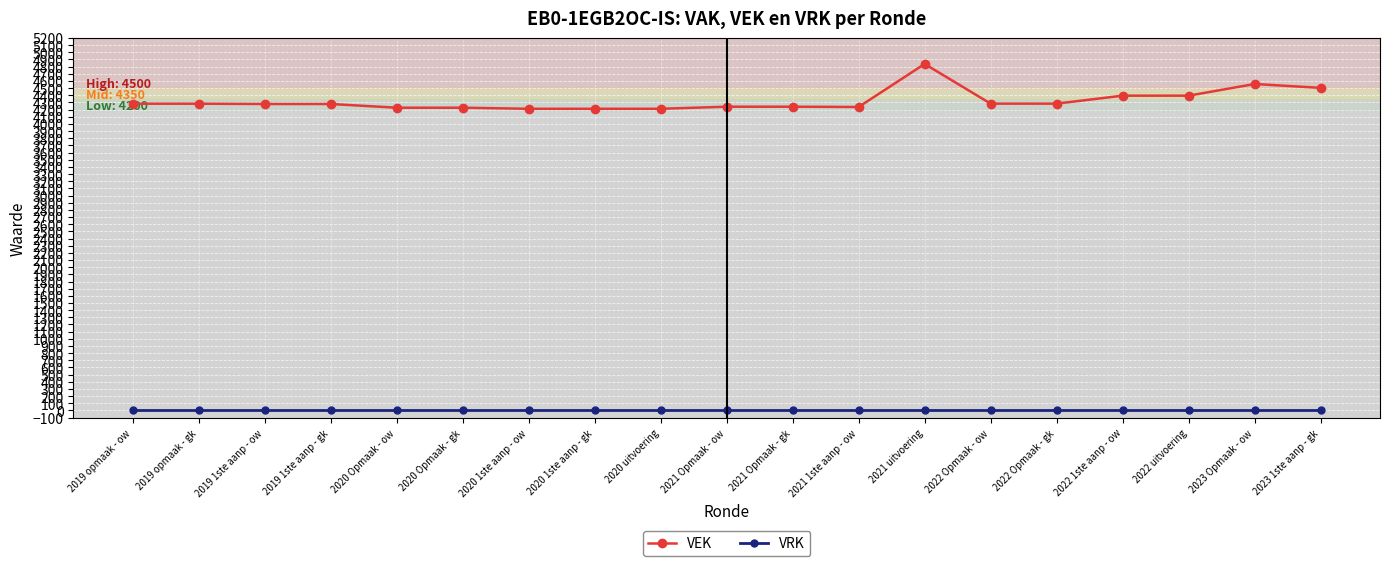

True or false: VEK has a value of 5484 at 2020 uitvoering.

False